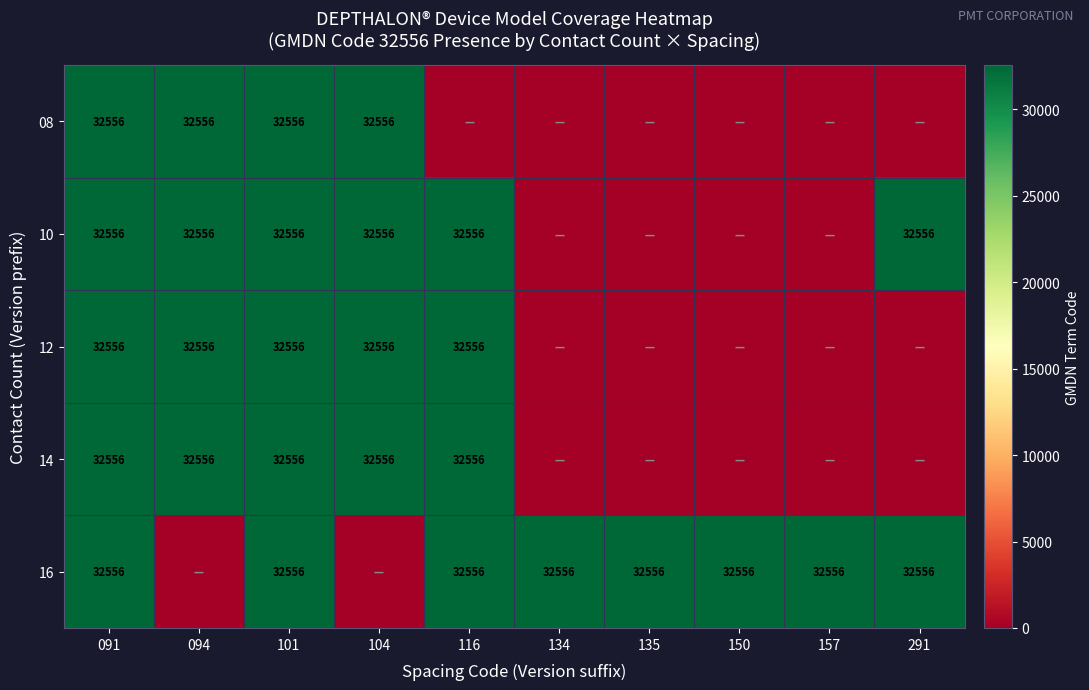

What is the total value across all series at 101?

162780